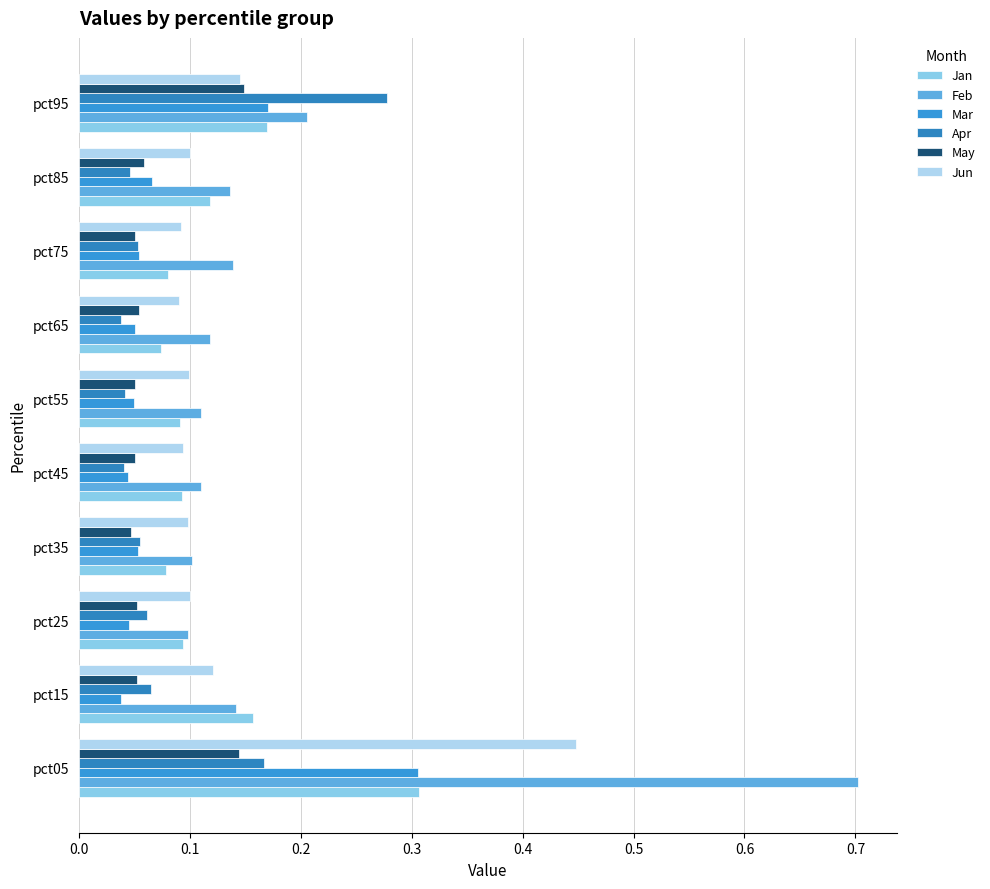

Count the number of categories in the chart.

10